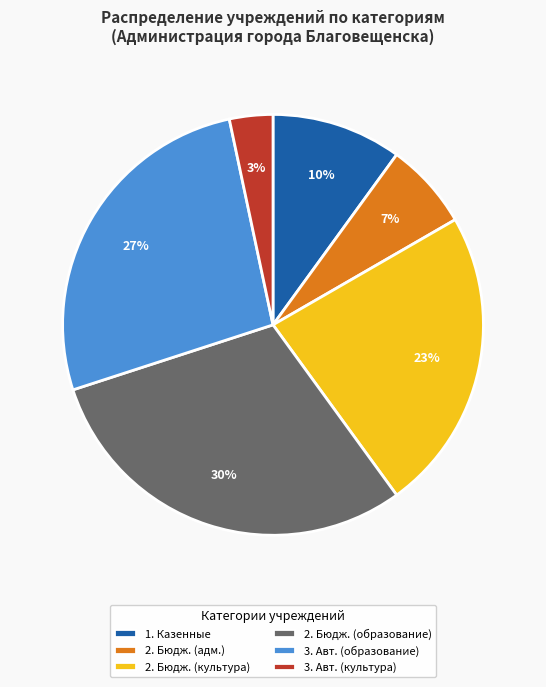

Is there a majority slice in this chart?

No